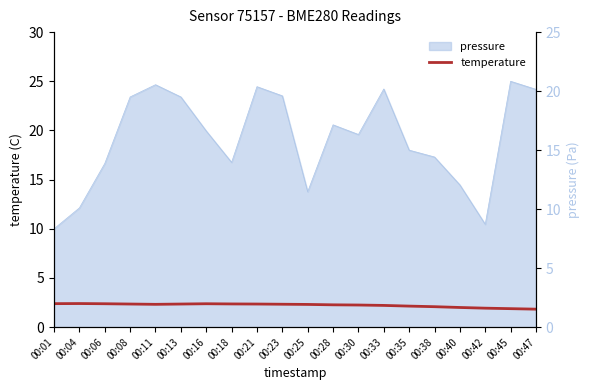

At which label does the data first exceed 2?

00:01